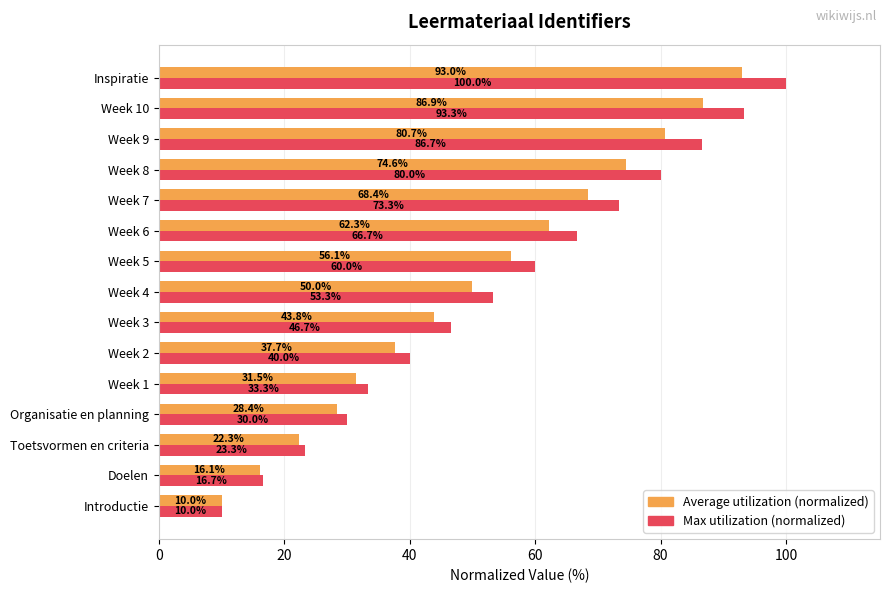

What is the sum of the Average utilization (normalized) values at Week 4 and Week 1?

81.5